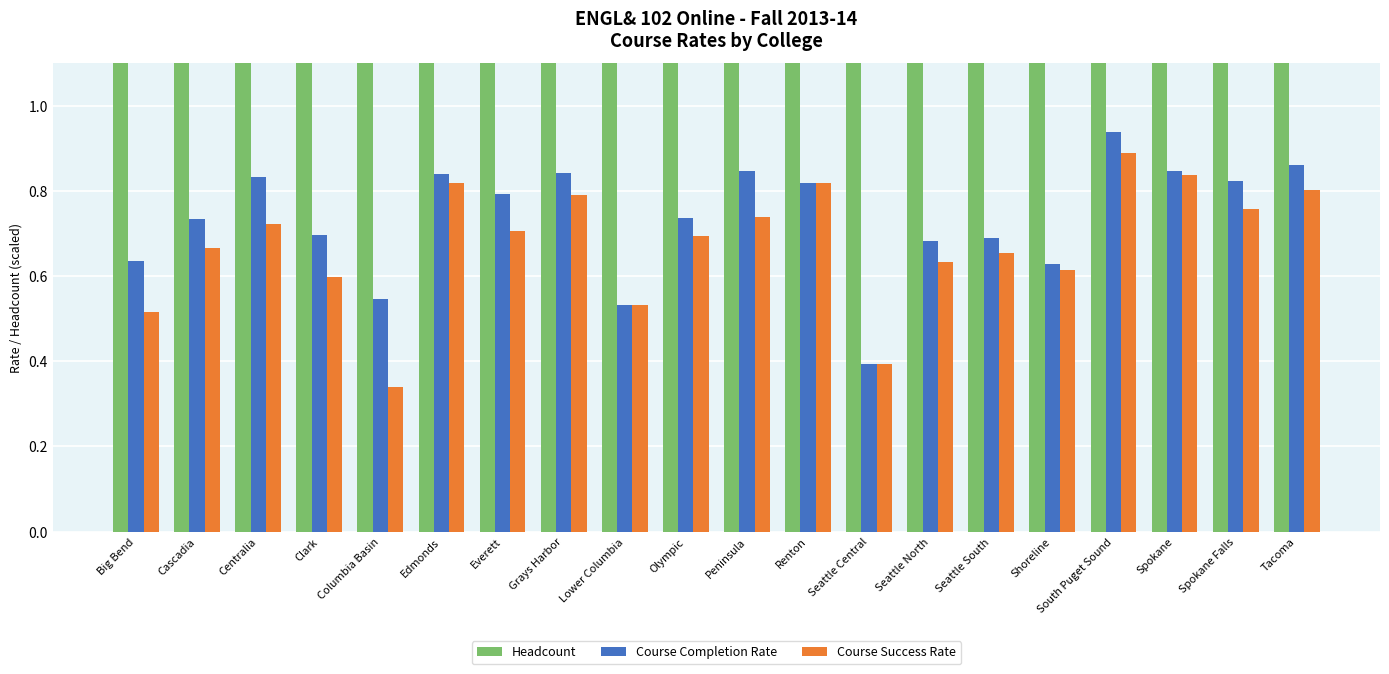

What is the difference between the Headcount values at Edmonds and Cascadia?

93.0